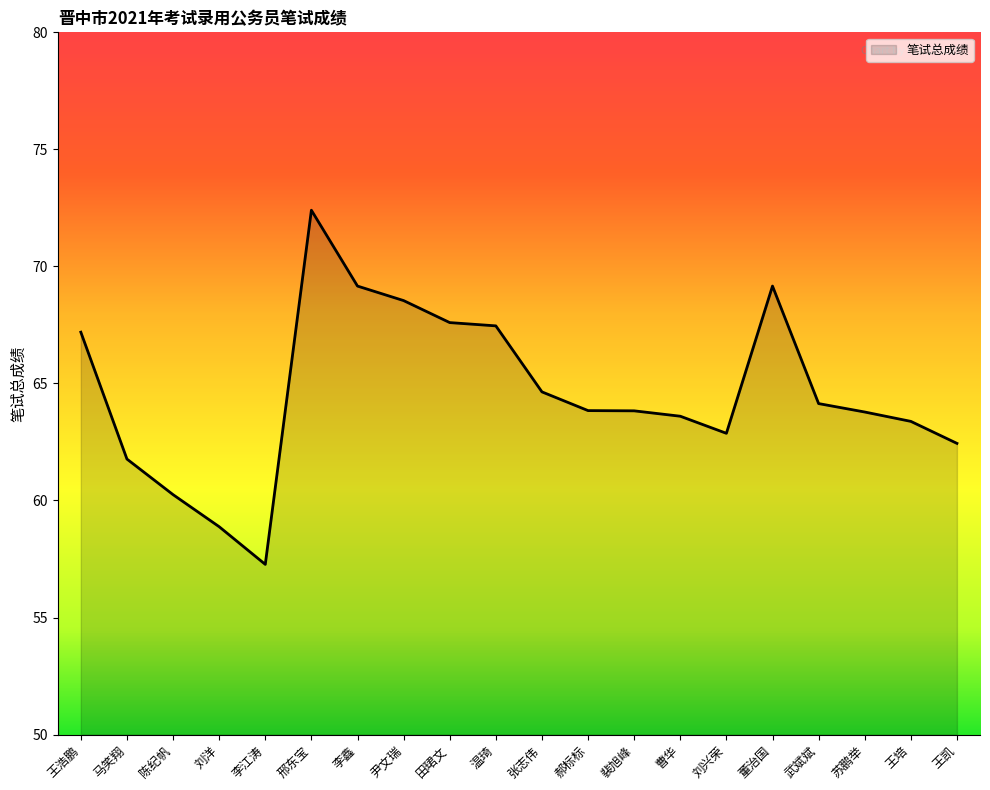

True or false: the data shows 38.1 at 武斌斌.

False